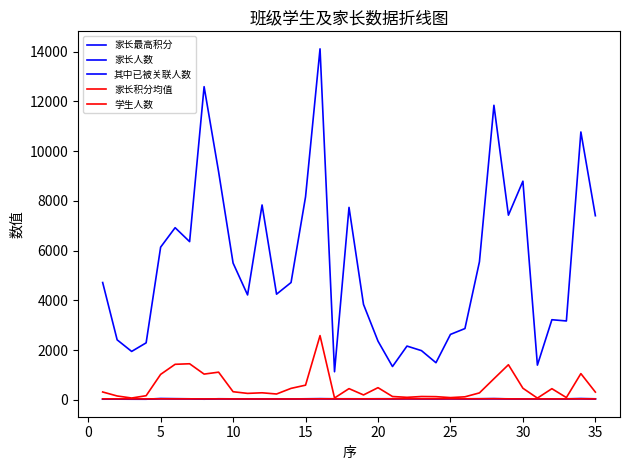

What is the difference between the maximum and minimum values in the 其中已被关联人数 series?

19.0